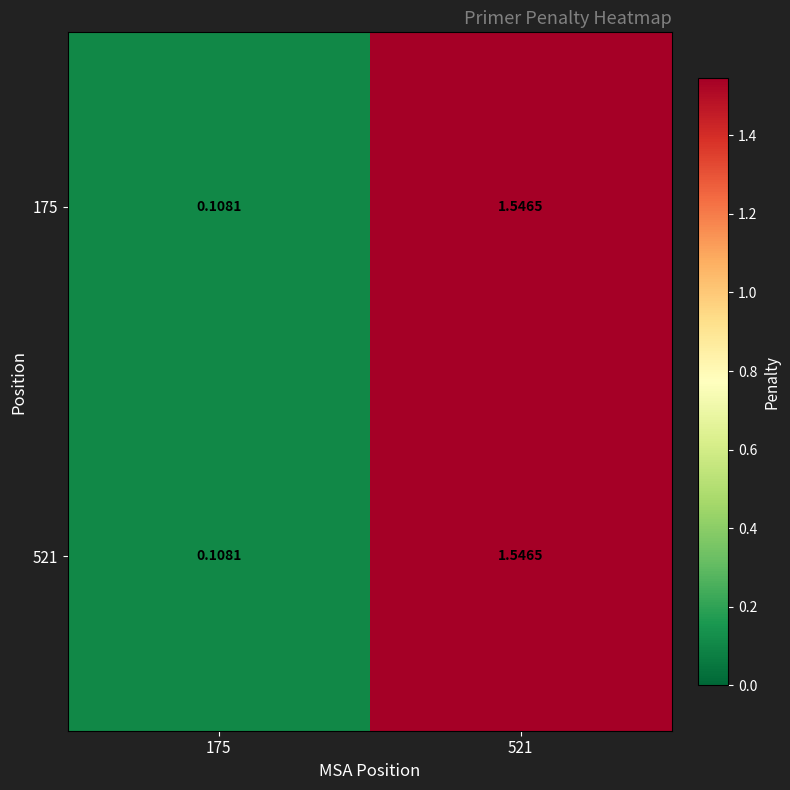

Count the number of data series in this chart.

2